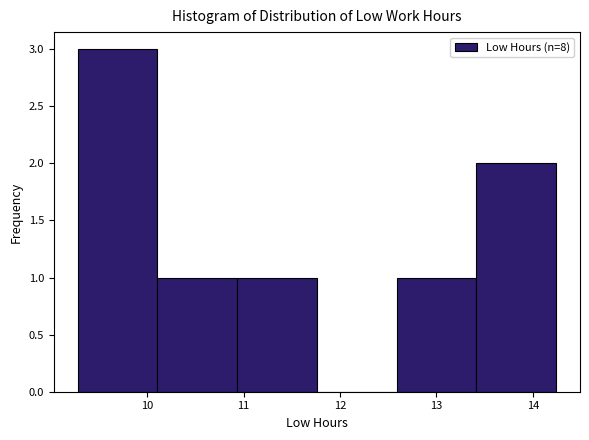

How tall is the bar that spans 13.4 to 14.2 on the x-axis? Neither the bar edges nor the heights are printed on the chart, so give them approximately, as read against the axes.

2